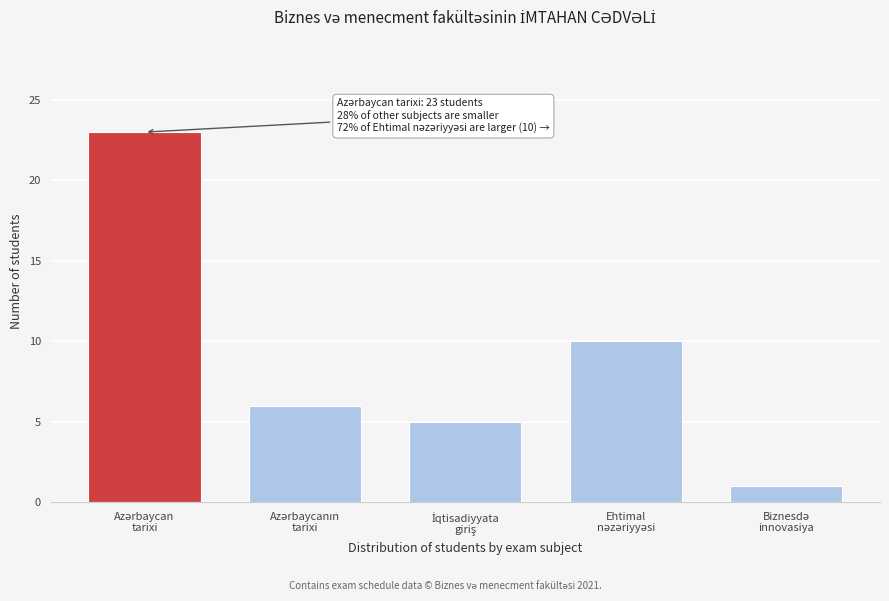

Reading left to right, extract all data points from this chart.

23	6	5	10	1